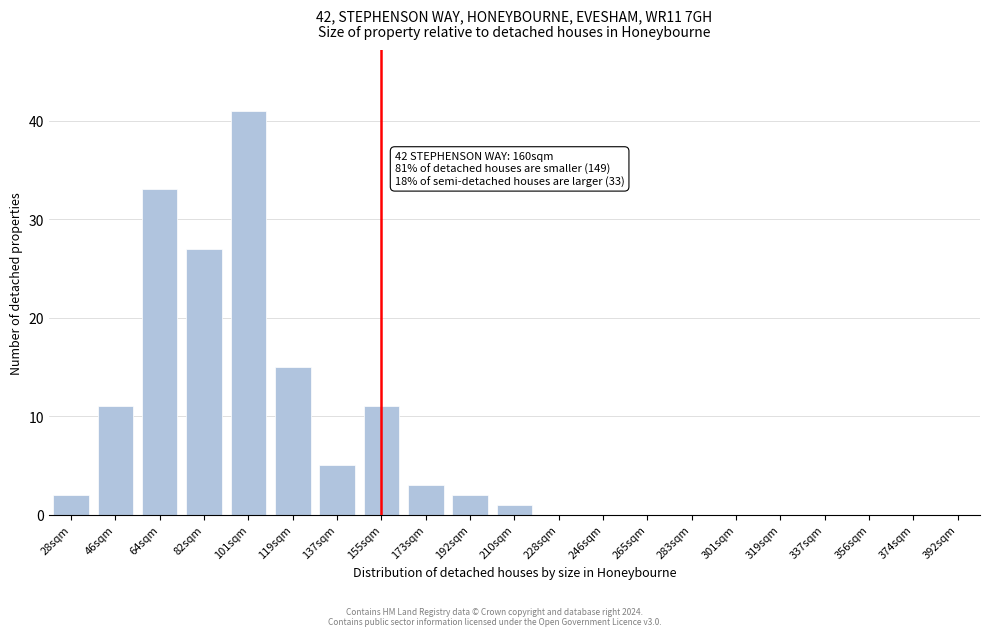

Reading left to right, list all the values displayed in this chart.

28sqm=2	46sqm=11	64sqm=33	82sqm=27	101sqm=41	119sqm=15	137sqm=5	155sqm=11	173sqm=3	192sqm=2	210sqm=1	228sqm=0	246sqm=0	265sqm=0	283sqm=0	301sqm=0	319sqm=0	337sqm=0	356sqm=0	374sqm=0	392sqm=0